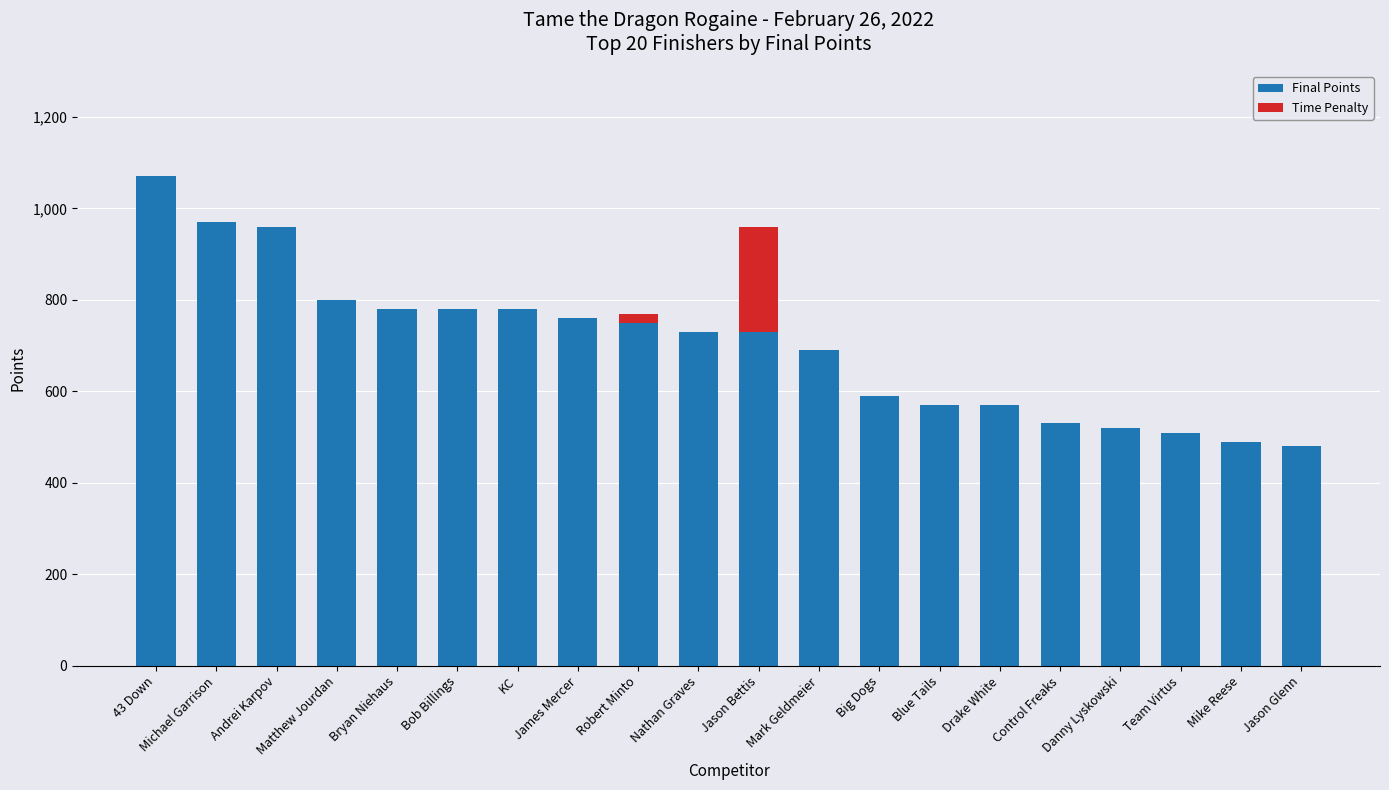

What is the sum of all Final Points values?

14060